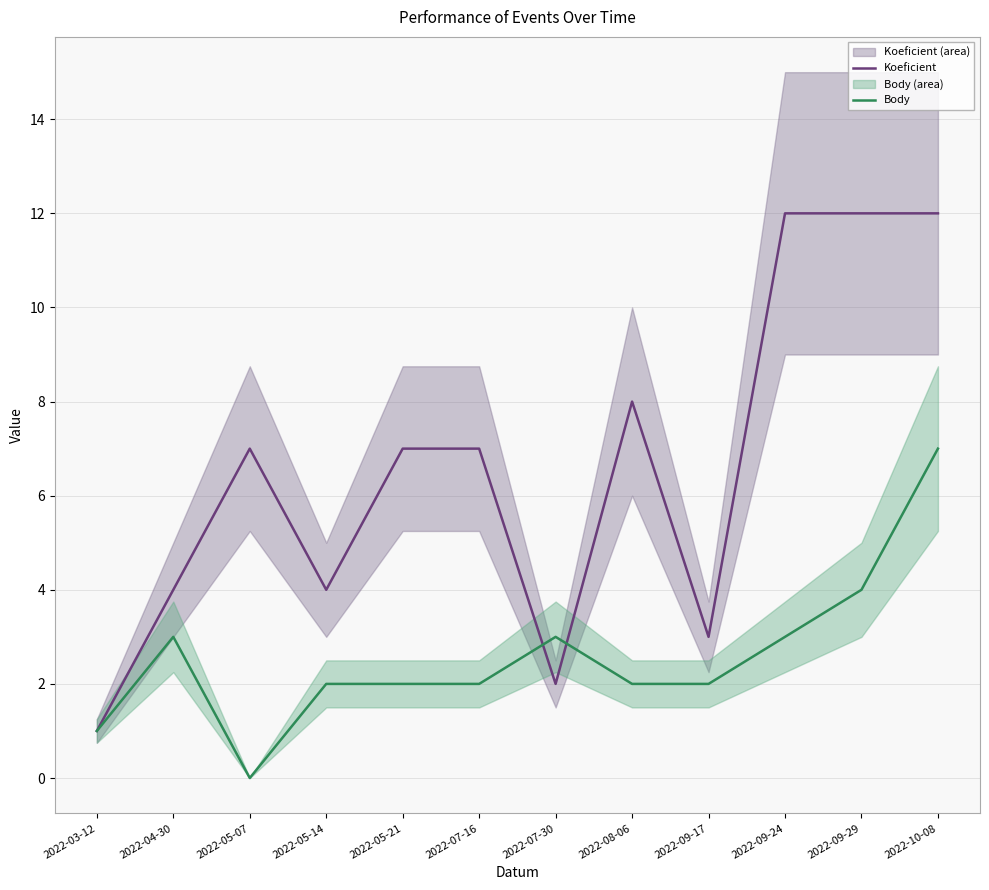

How many interior local valleys does the Koeficient series have?

3